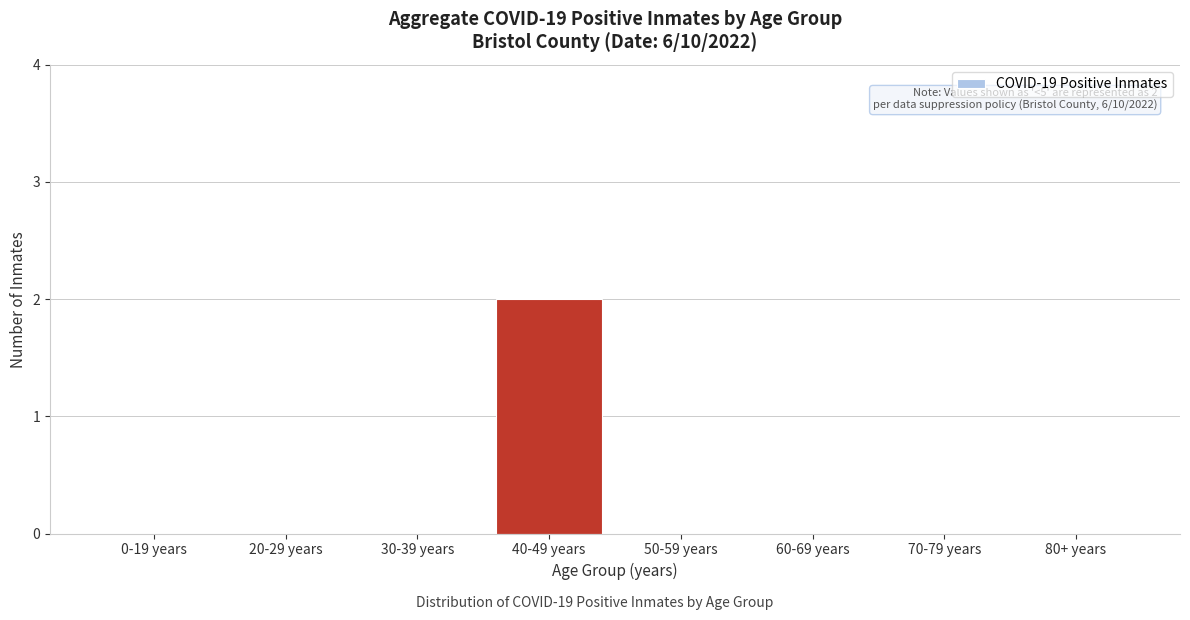

Reading right to left, extract all data points from this chart.

80+ years=0	70-79 years=0	60-69 years=0	50-59 years=0	40-49 years=2	30-39 years=0	20-29 years=0	0-19 years=0